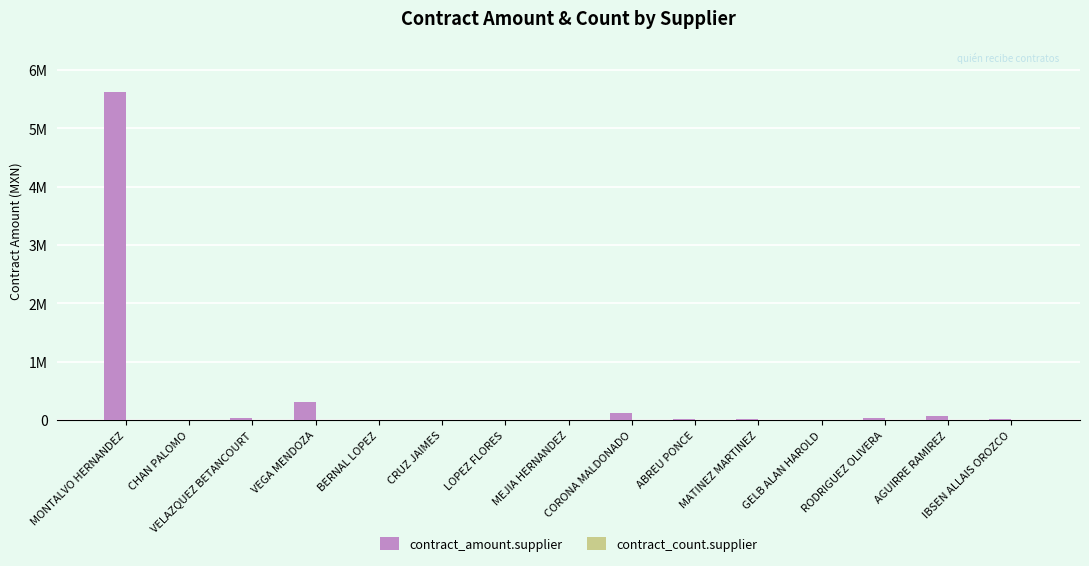

What is the spread (max minus min) of values at MATINEZ MARTINEZ?

9998.2